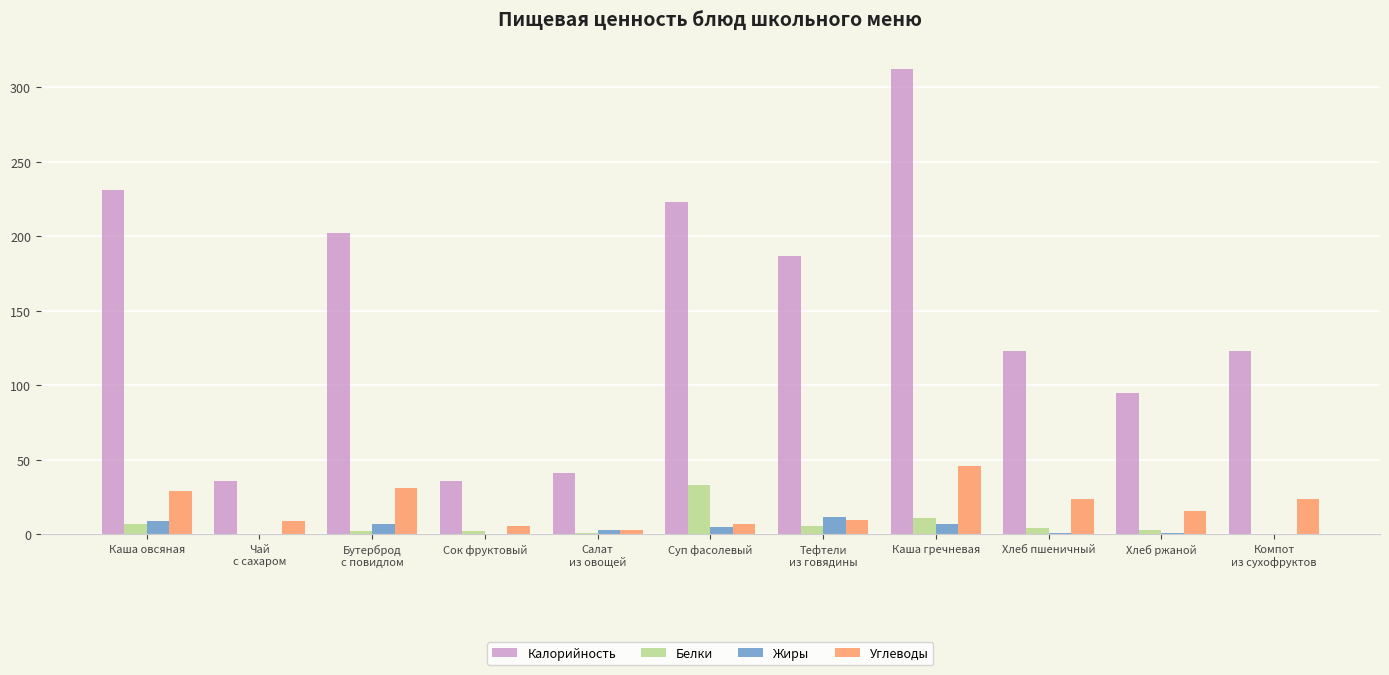

Which series has the largest total across all categories?

Калорийность